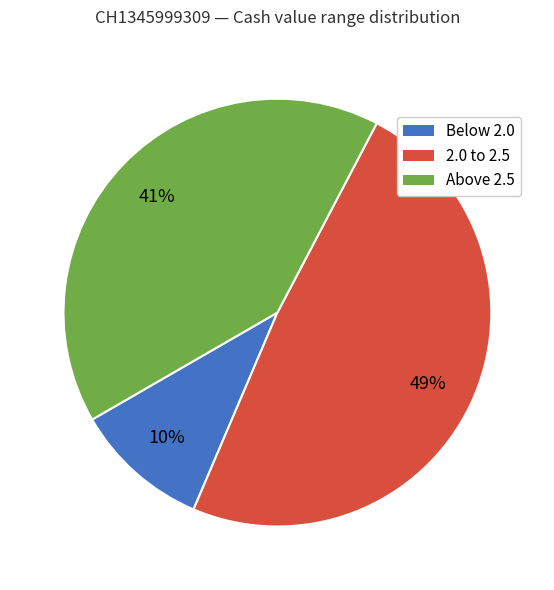

Do Below 2.0 and Above 2.5 together represent more than half of the pie?

Yes